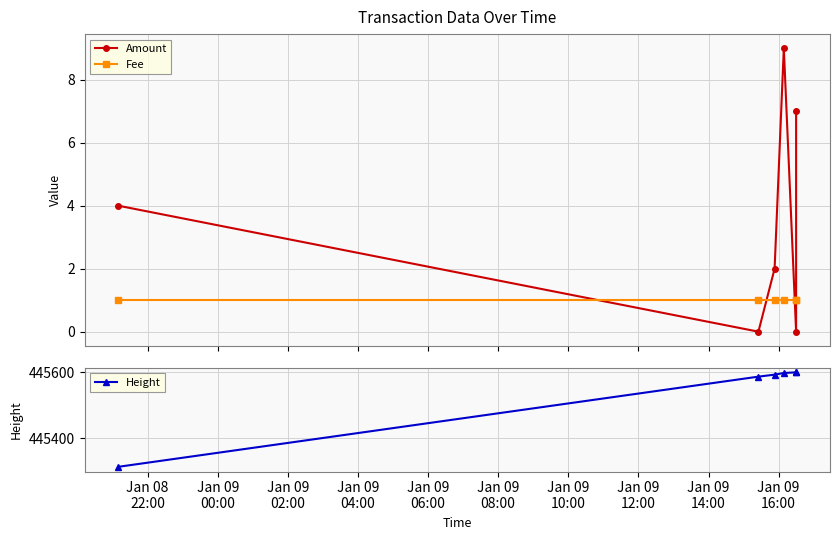

How many data points in Height are above 445597?

2